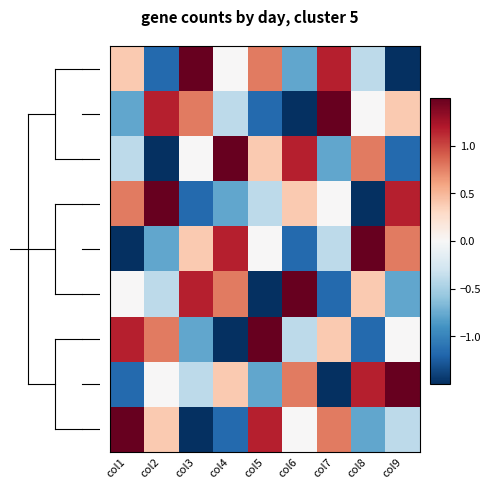

Which label corresponds to the smallest value in the chart?

col9